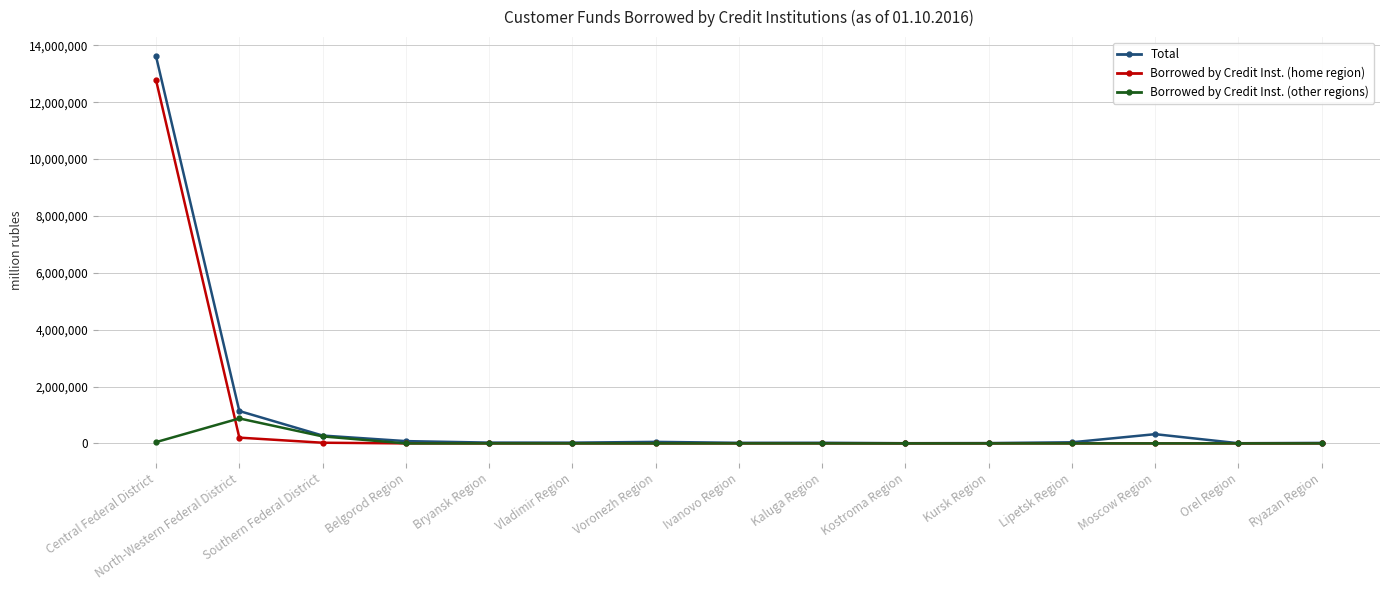

What is the difference between the Borrowed by Credit Inst. (home region) values at Kostroma Region and Kaluga Region?

934